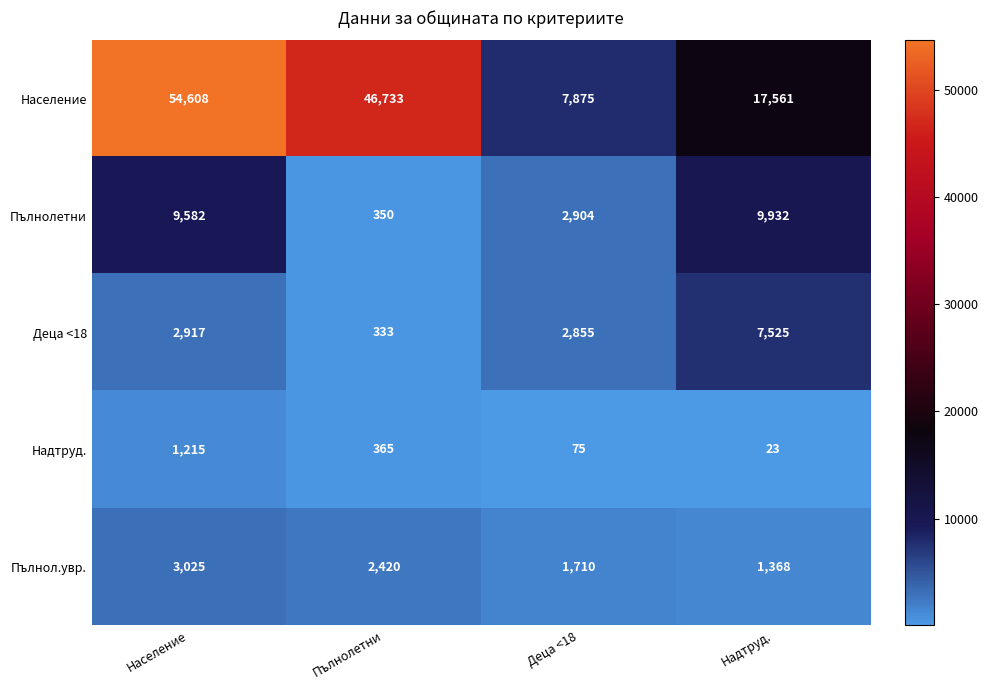

What is the spread (max minus min) of values at Надтруд.?

17538